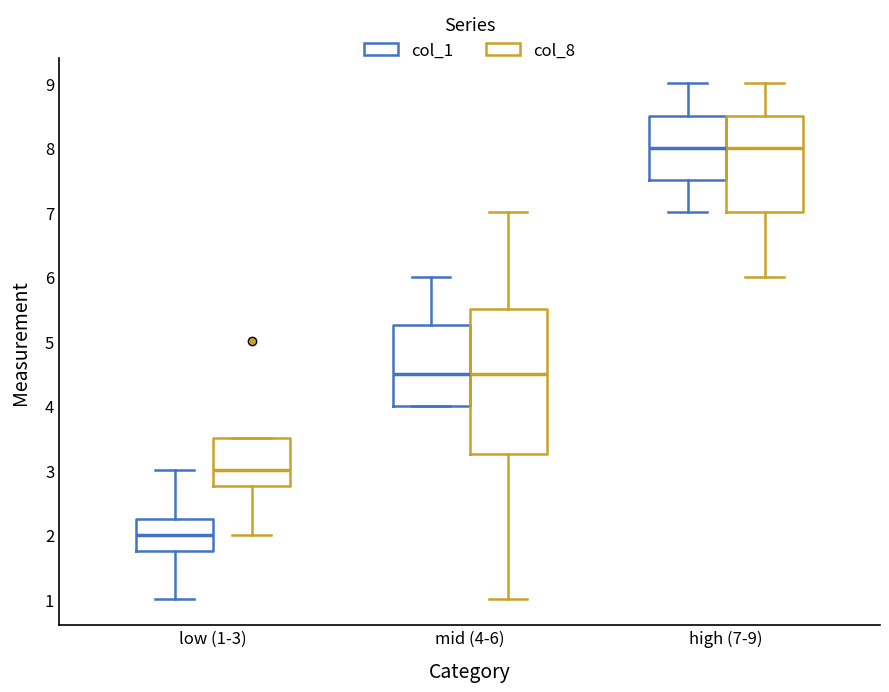

Where does the median line of the box for high (7-9) (col_1) sit on the y-axis? The values are not printed on the chart, so give them approximately, as read against the axis.

8.0